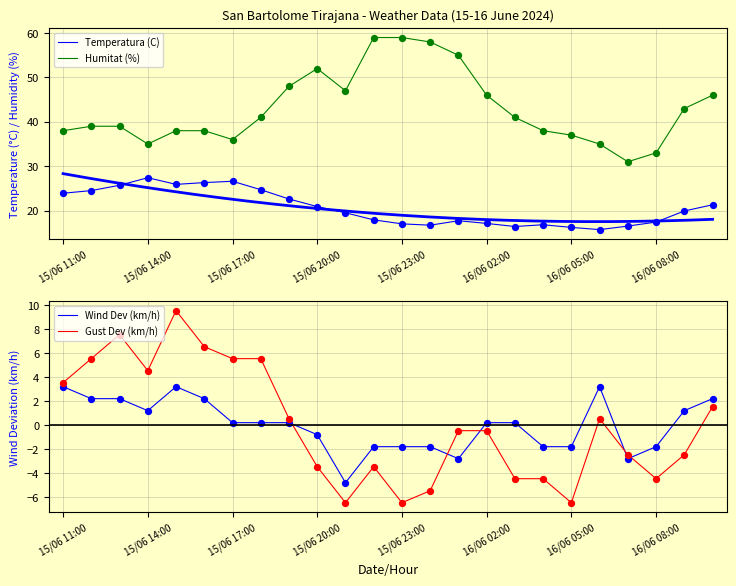

What are all the series names shown in the legend?

Temperatura (C), Humitat (%), Wind Dev (km/h), Gust Dev (km/h)